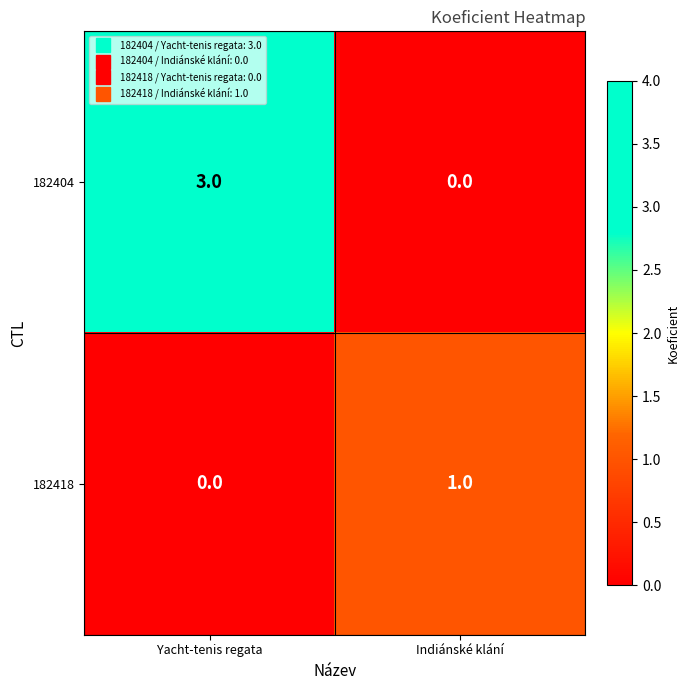

Reading right to left, transcribe all the data shown in this chart.

182404: Indiánské klání=0	Yacht-tenis regata=3
182418: Indiánské klání=1	Yacht-tenis regata=0